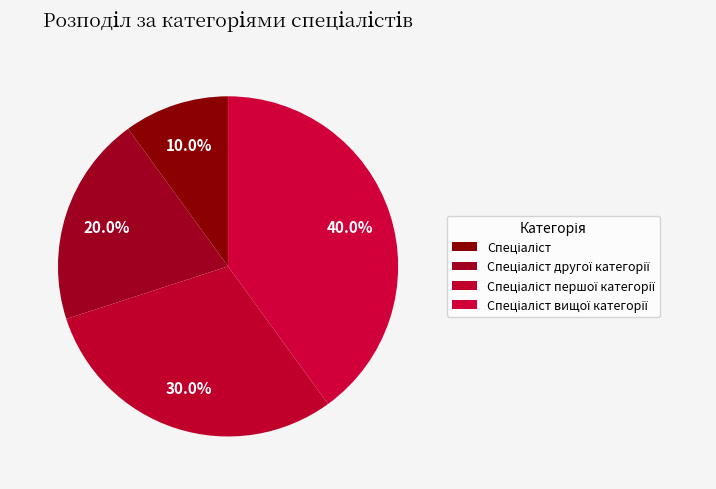

What is the largest slice in the pie chart?

Спеціаліст вищої категорії